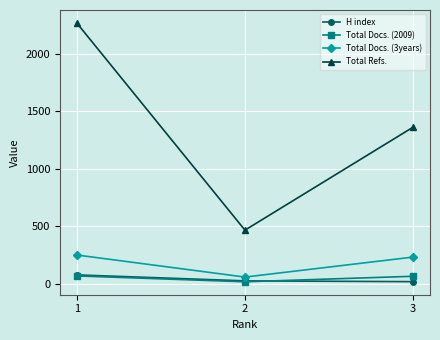

What is the smallest value displayed?

16